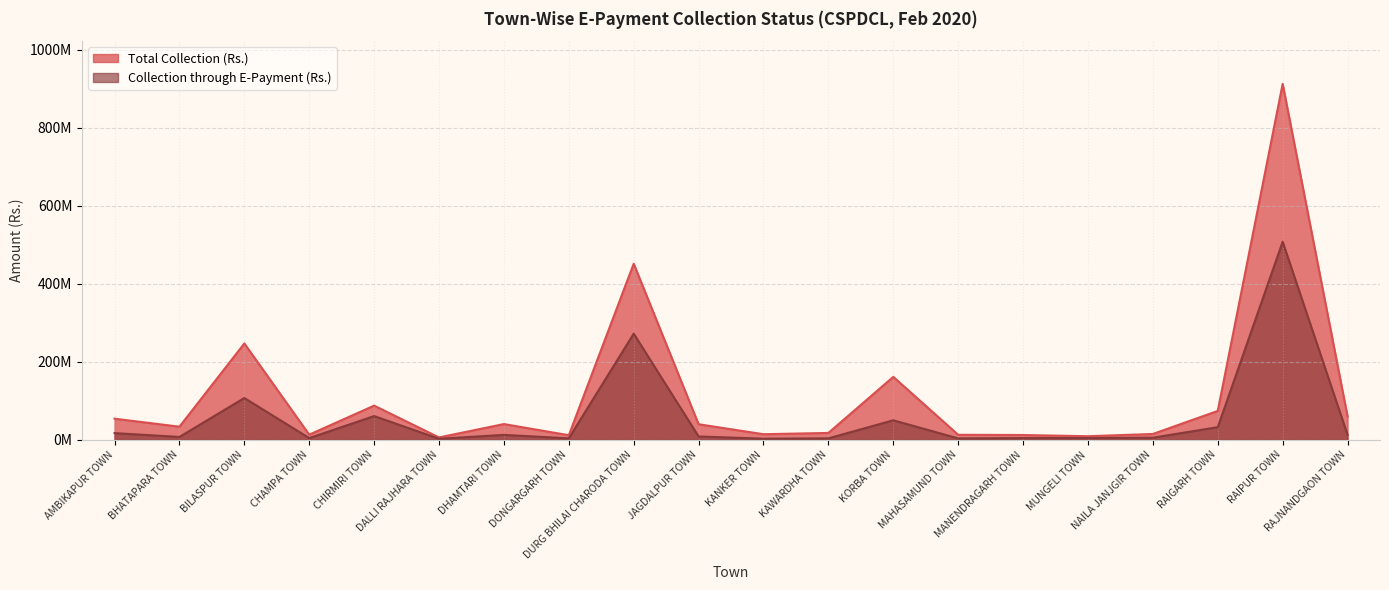

At which category does Total Collection (Rs.) reach its first local peak?

BILASPUR TOWN